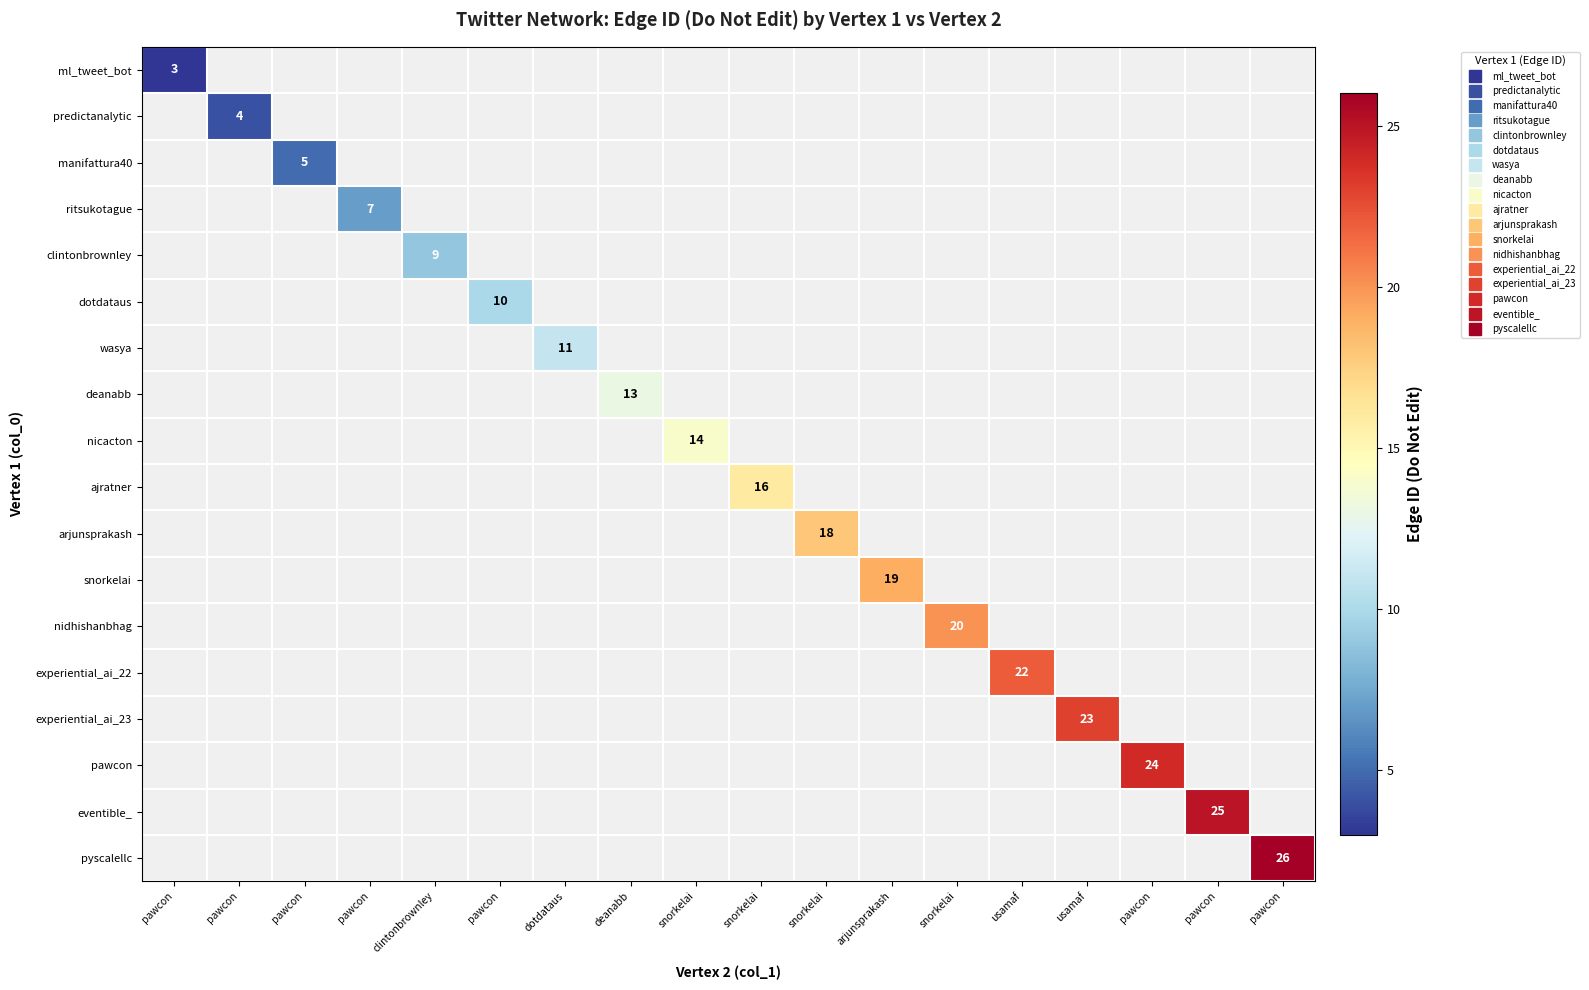

List the series in order of their overall mean, lowest first.

ml_tweet_bot, predictanalytic, manifattura40, ritsukotague, clintonbrownley, dotdataus, wasya, deanabb, nicacton, ajratner, arjunsprakash, snorkelai, nidhishanbhag, experiential_ai_22, experiential_ai_23, pawcon, eventible_, pyscalellc